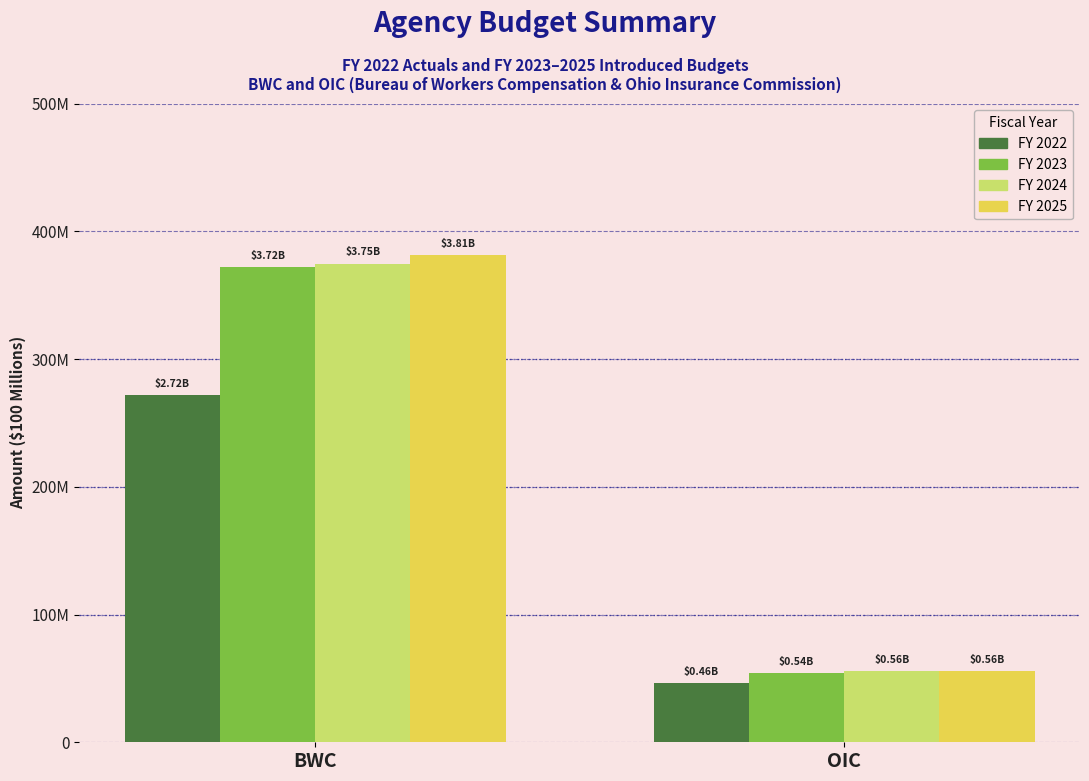

What are all the series names shown in the legend?

FY 2022, FY 2023, FY 2024, FY 2025